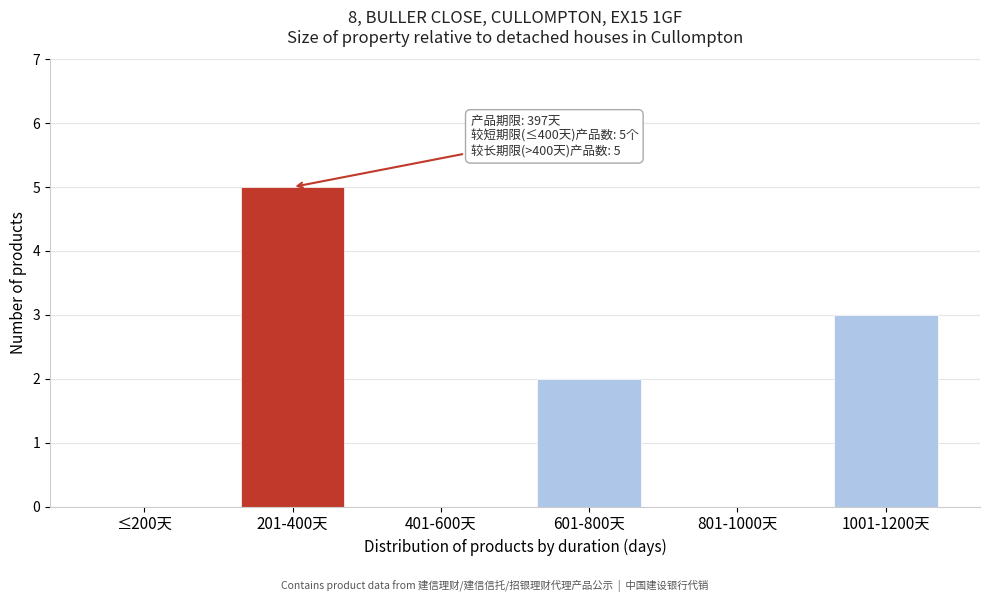

Reading left to right, list all the values displayed in this chart.

≤200天=0	201-400天=5	401-600天=0	601-800天=2	801-1000天=0	1001-1200天=3